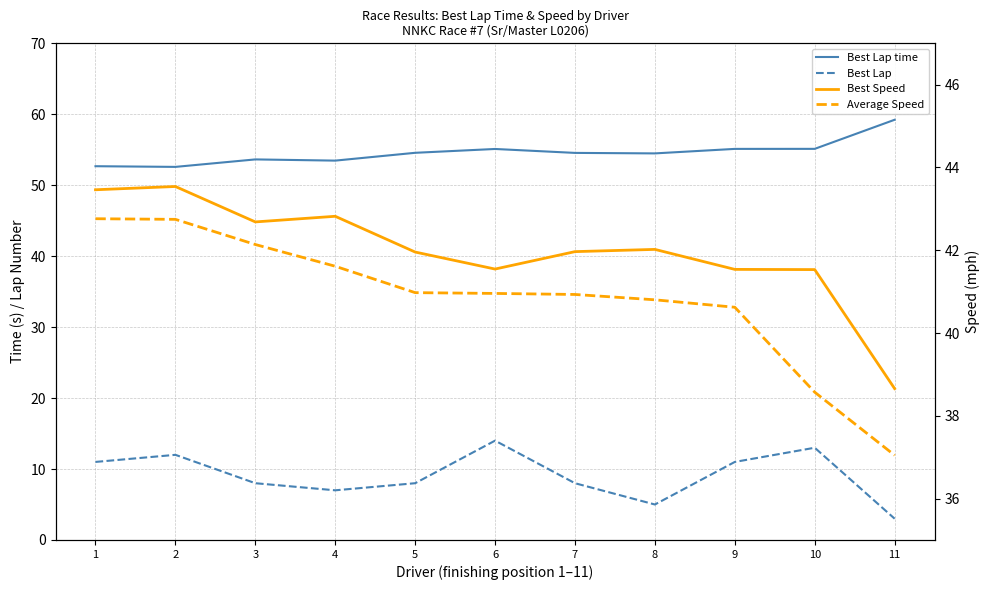

How many lines are shown in the chart?

4